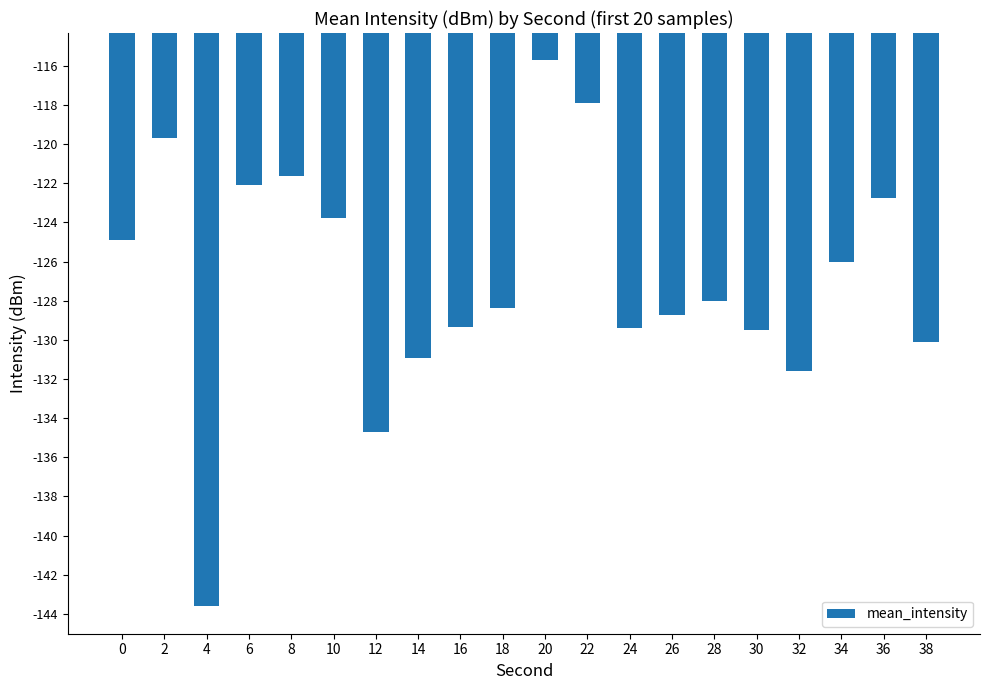

At which category does the chart reach its minimum across all series?

4